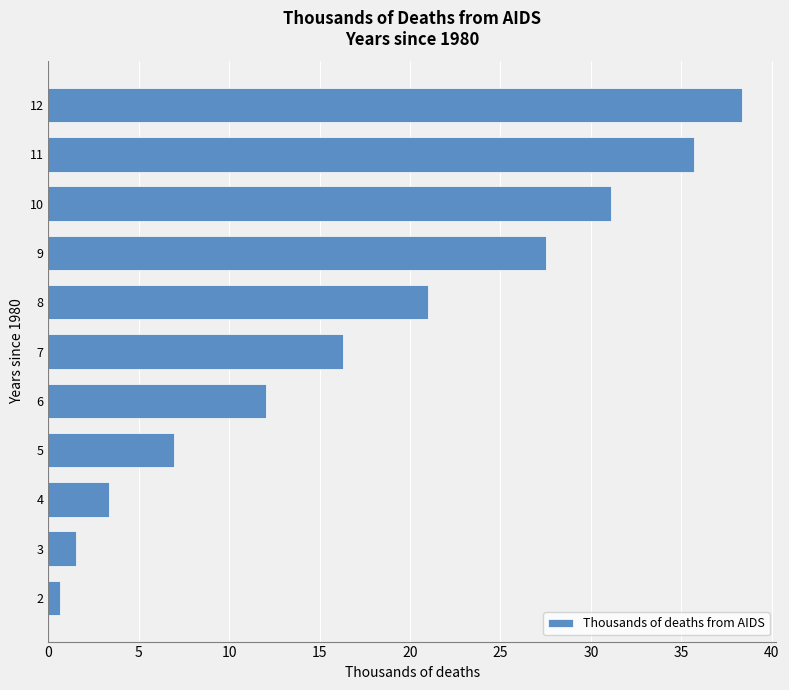

Rank the categories by value from highest to lowest.

12, 11, 10, 9, 8, 7, 6, 5, 4, 3, 2